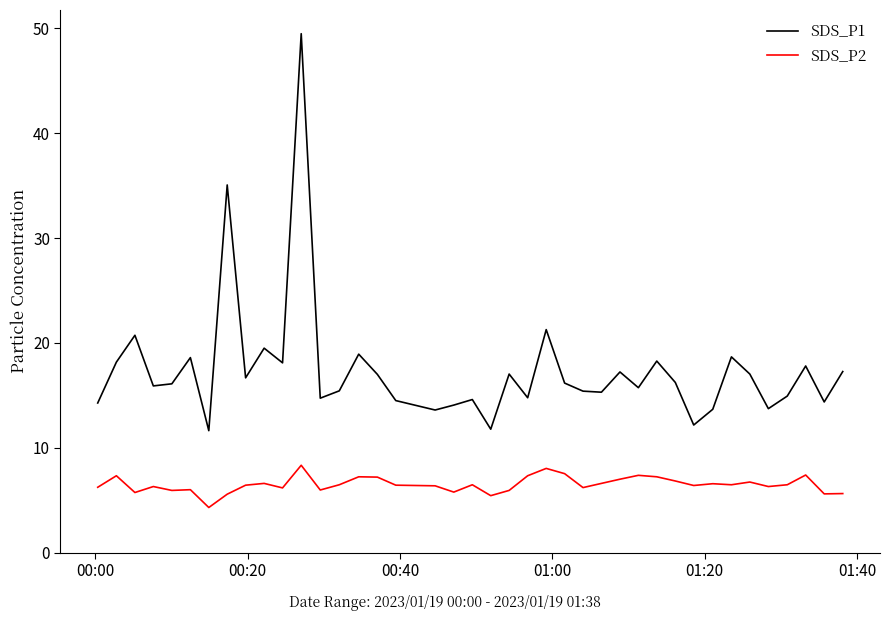

What is the difference between the maximum and minimum values in the SDS_P1 series?

37.9